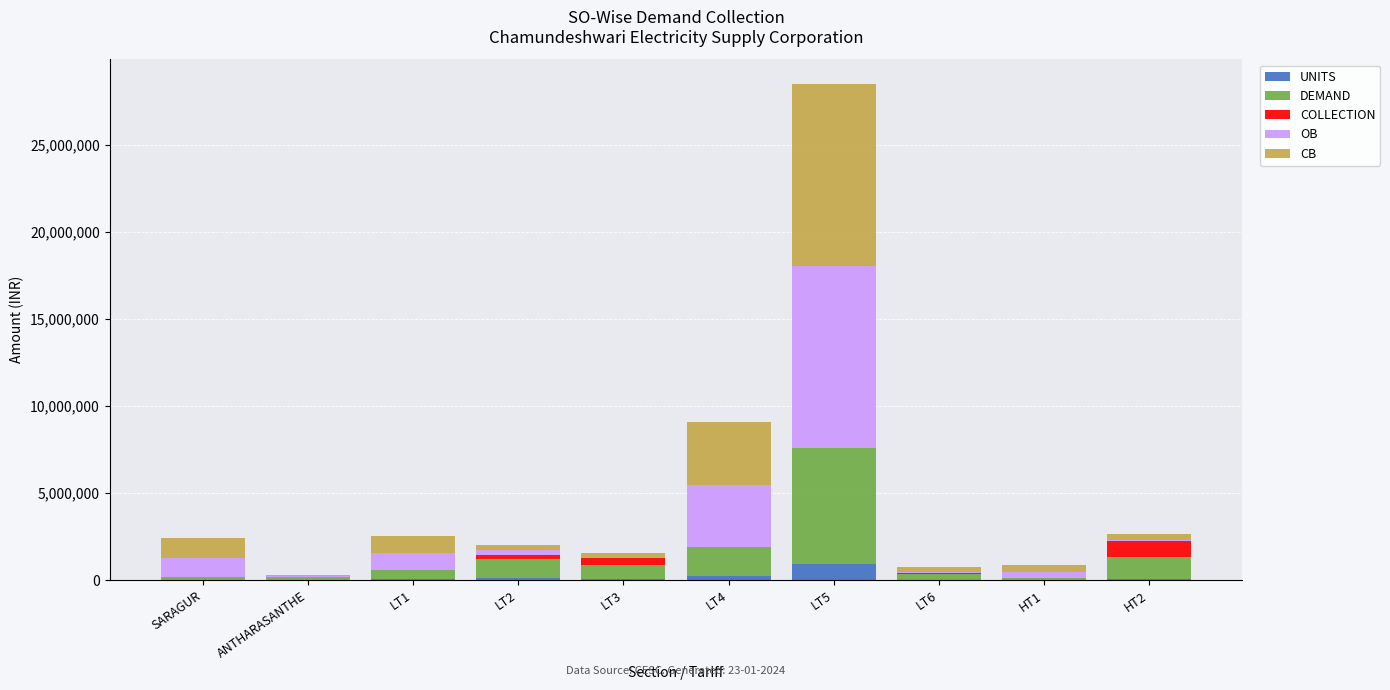

At which category is the sum across all series the highest?

LT5